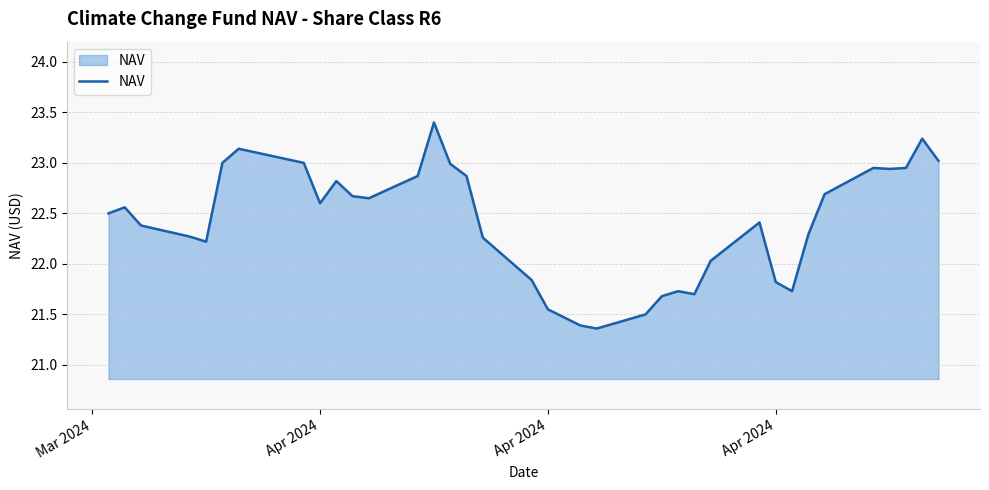

What is the difference between the maximum and minimum values?

2.0